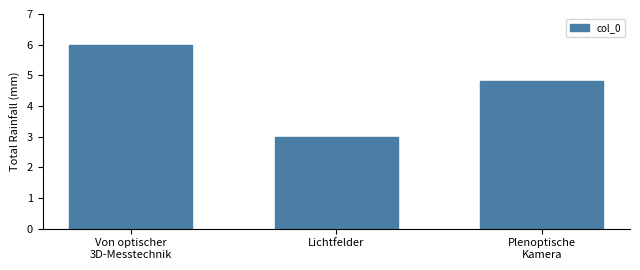

What is the minimum value shown in the chart?

3.0